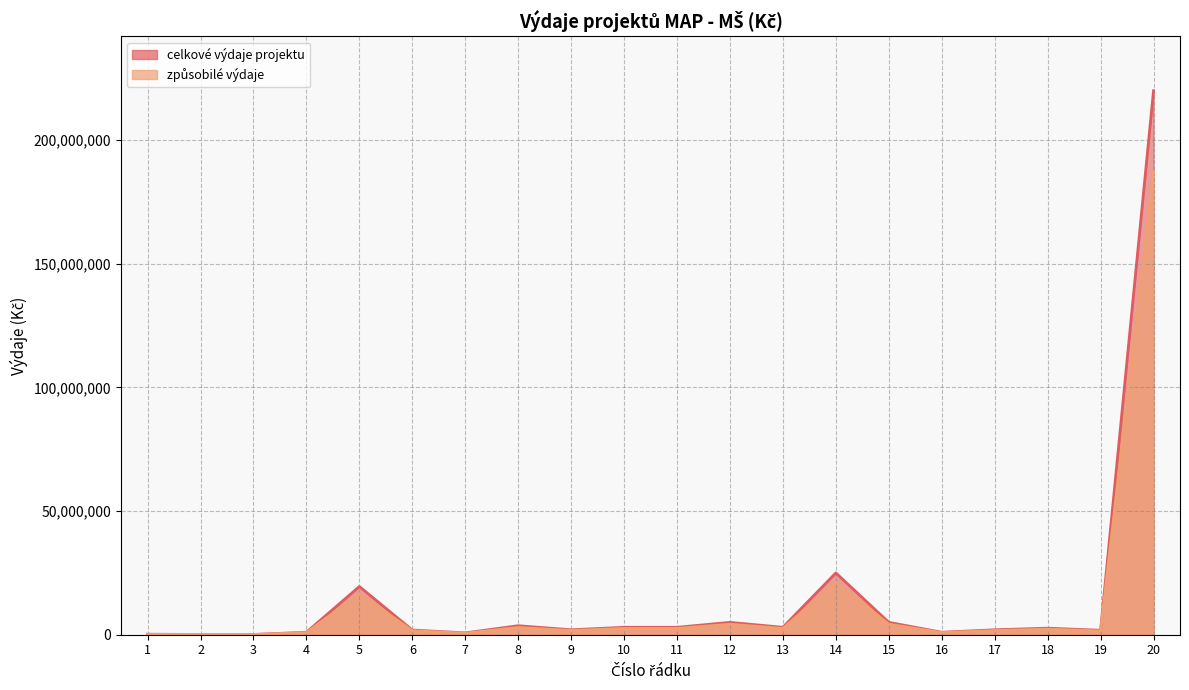

What is the minimum value shown in the chart?

85000